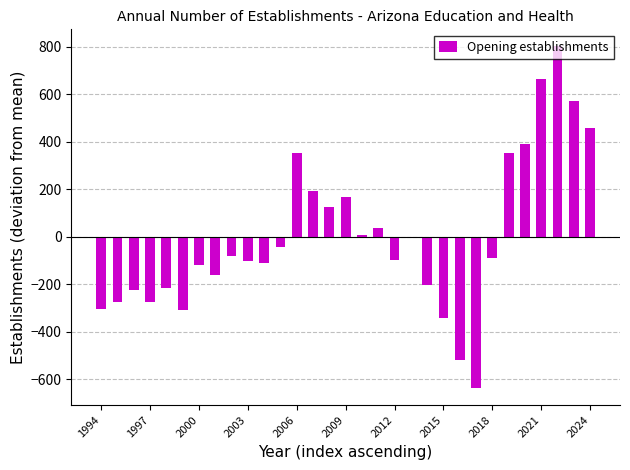

Does the chart contain any negative values?

Yes